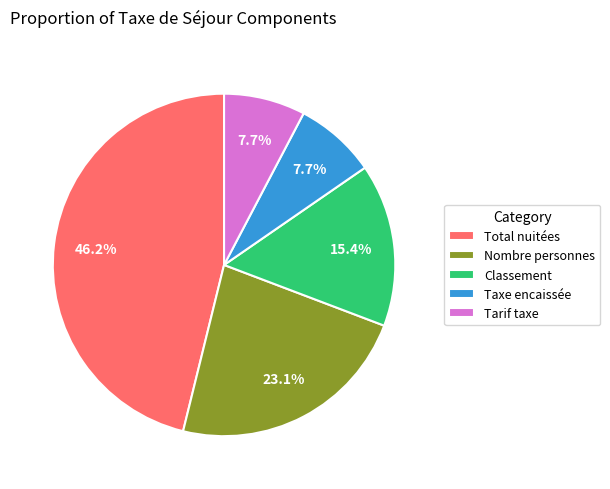

Is there any slice that represents more than half of the pie?

No